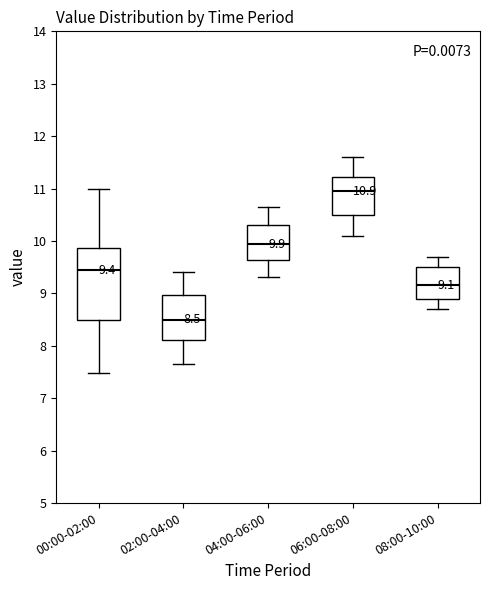

Which box's median line is the highest?

06:00-08:00